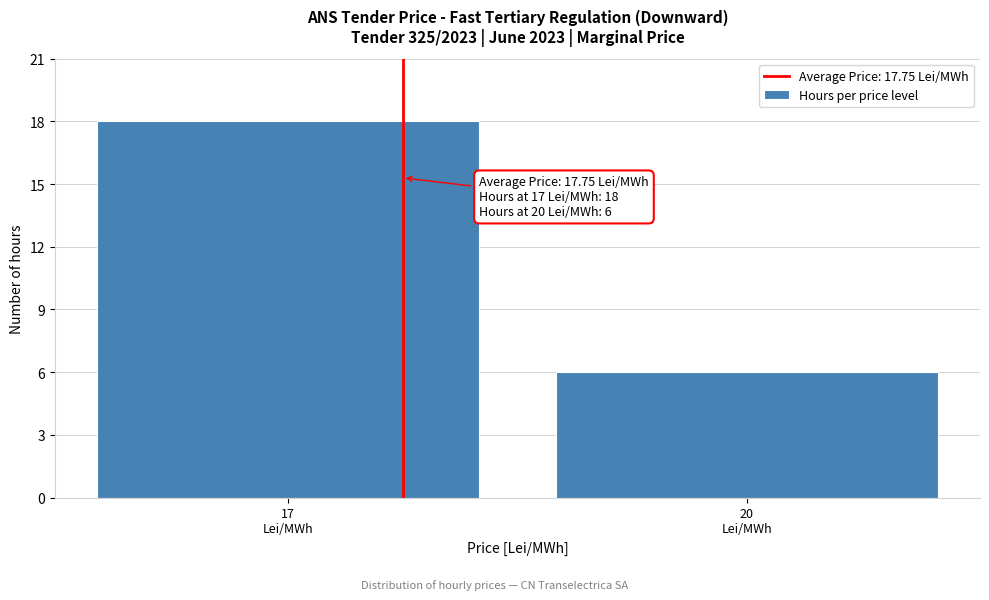

Reading left to right, extract all data points from this chart.

18	6